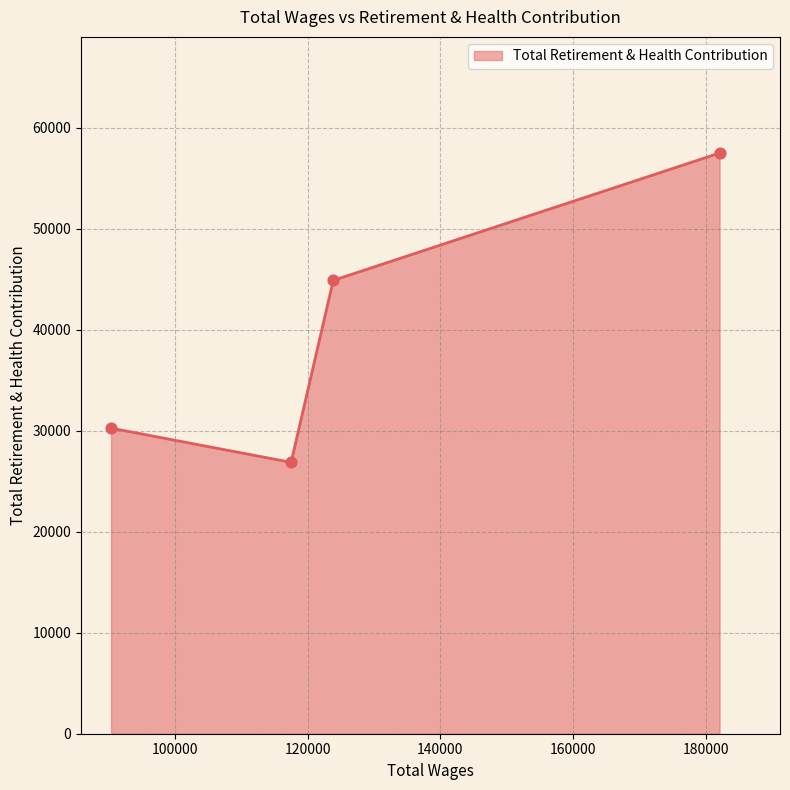

What is the sum of all values?

159478